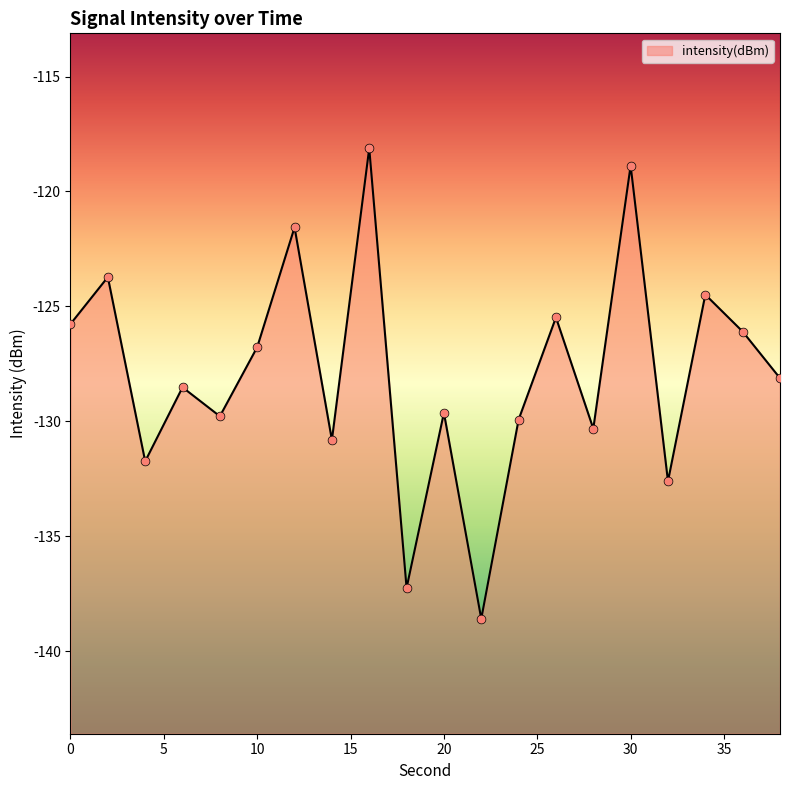

What is the change in value from 22 to 38?

+10.5